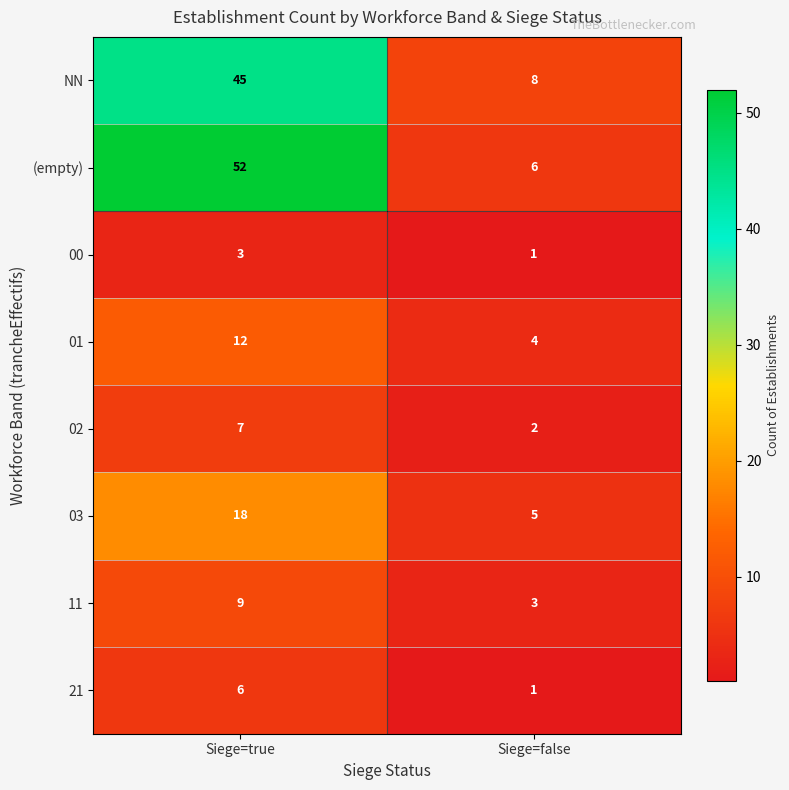

List the series in order of their peak value, highest first.

(empty), NN, 03, 01, 11, 02, 21, 00